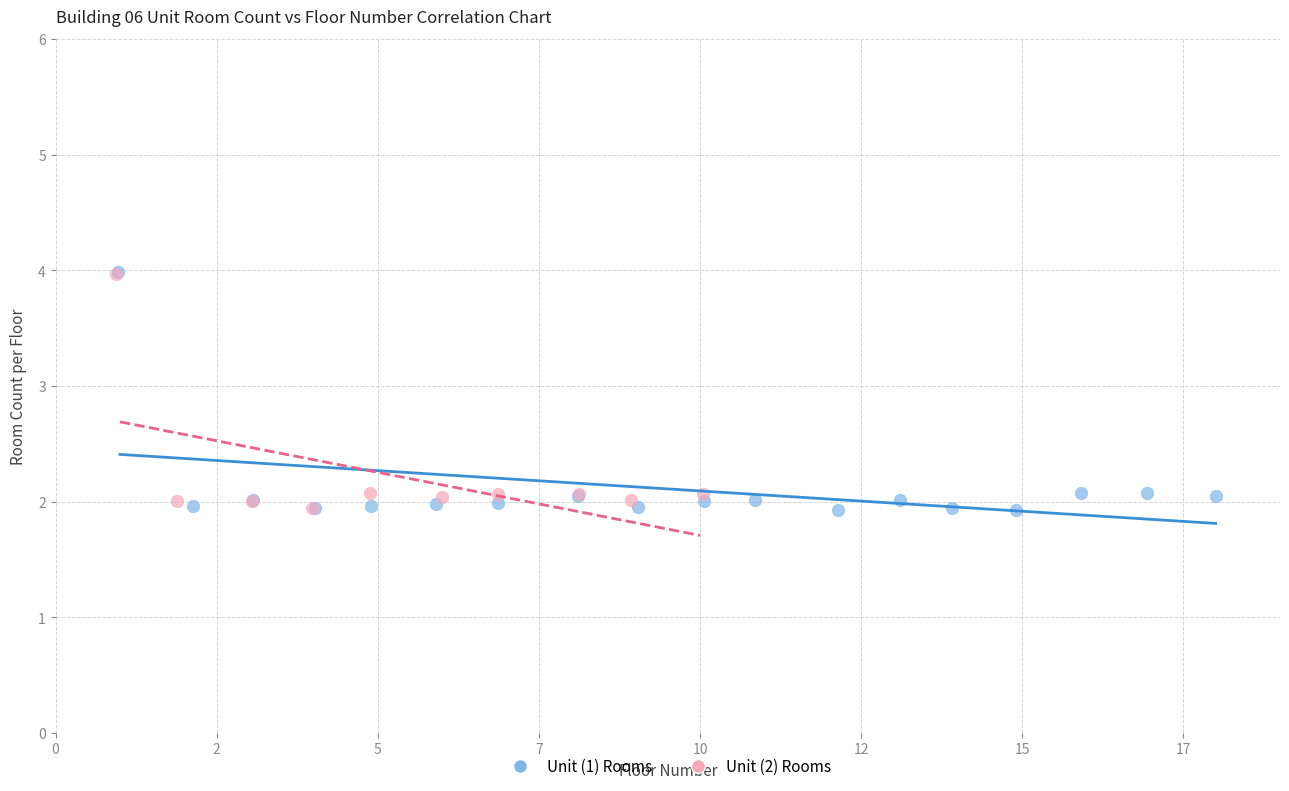

Which series has the largest Y range (max minus min)?

Unit (1) Rooms